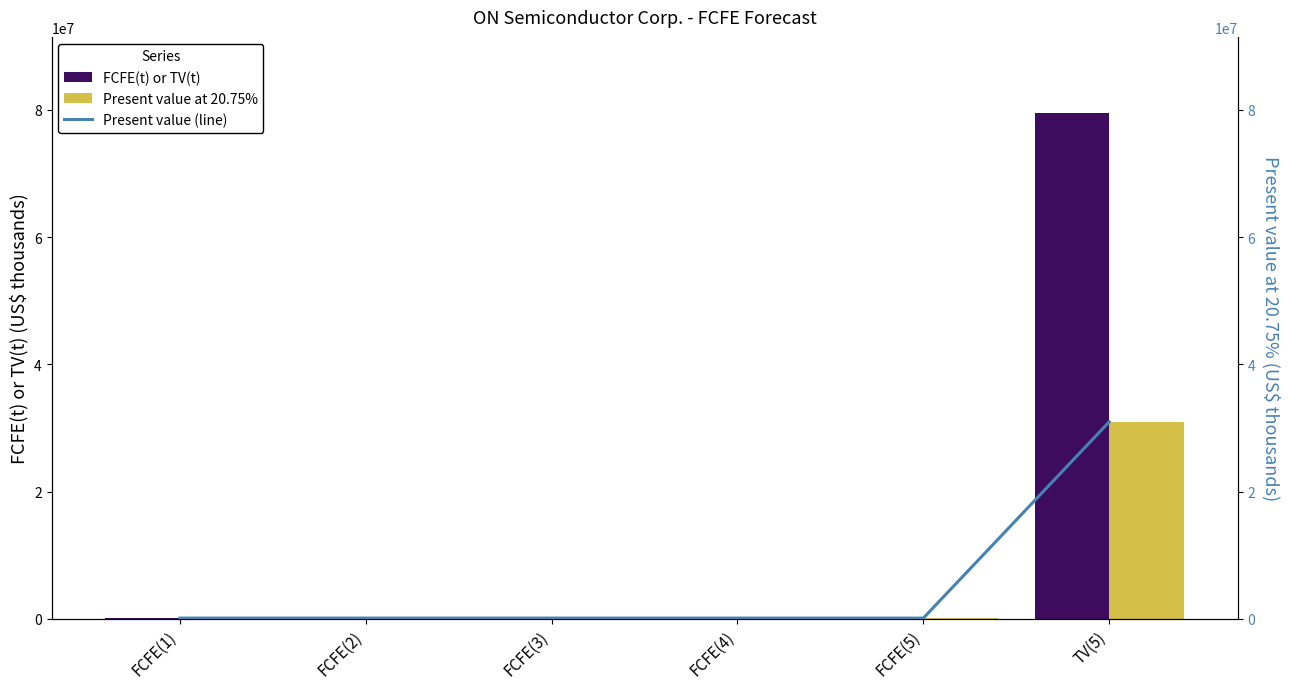

Reading left to right, extract all data points from this chart.

FCFE(t) or TV(t): 152729	183893	221332	266296	320274	79512923
Present value at 20.75%: 126479	126112	125700	125242	124740	30968594
Present value (line): 126479	126112	125700	125242	124740	30968594